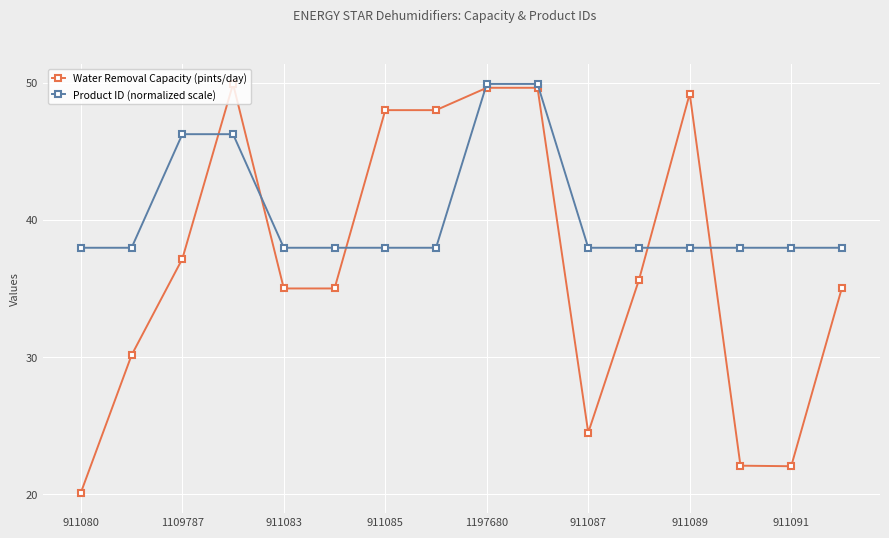

What is the minimum value for Product ID (normalized scale)?

38.0